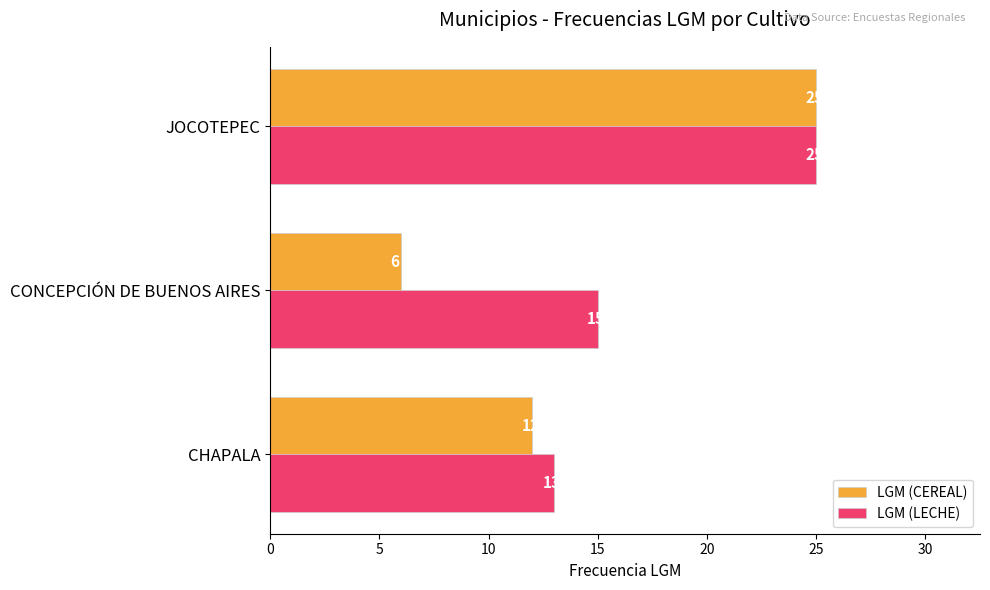

The LGM (CEREAL) series shows 35 at JOCOTEPEC. True or false?

False